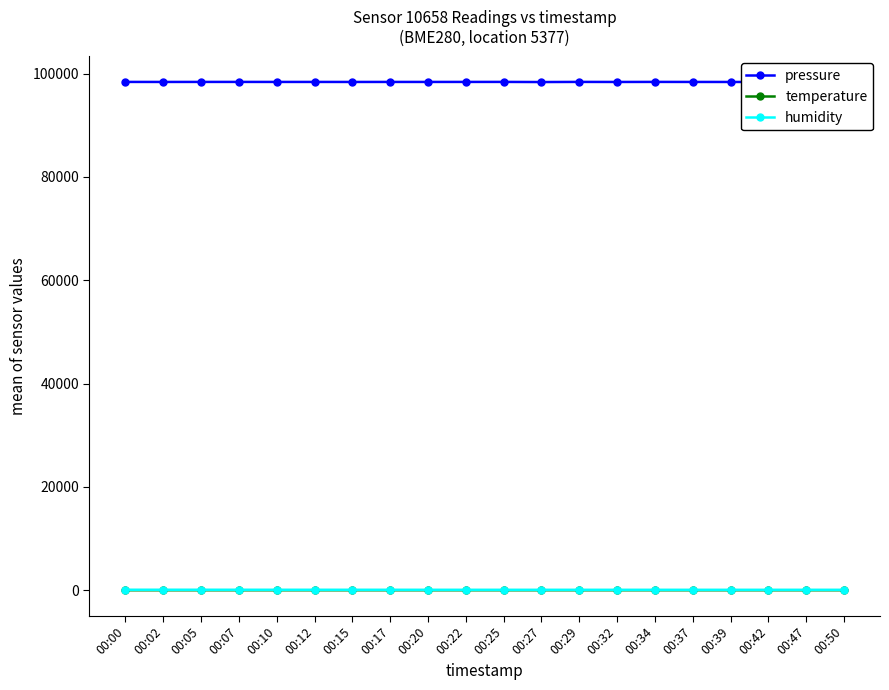

At which label does pressure reach its peak?

00:29